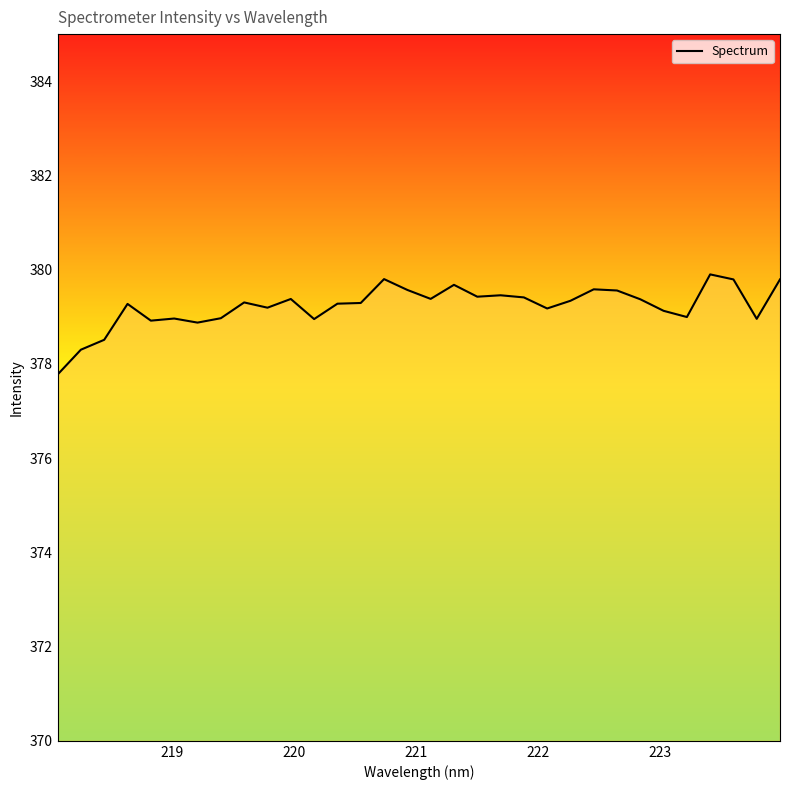

True or false: there are more than 2 points higher than both neighbors.

True